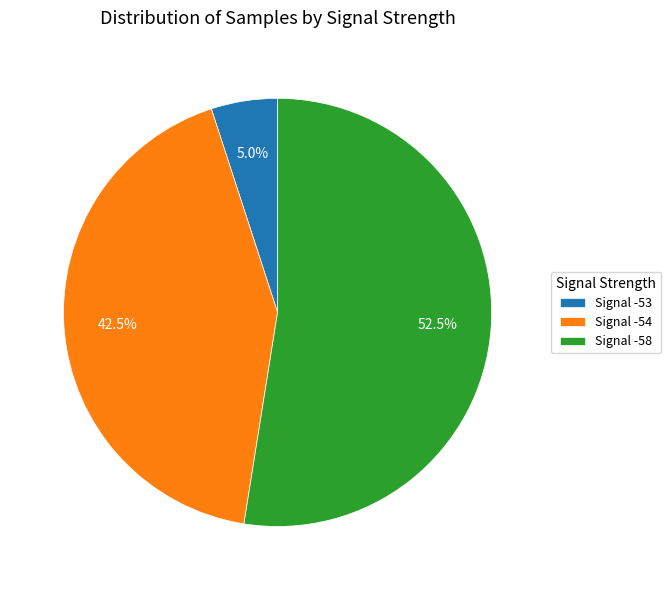

Count the number of slices in the pie.

3